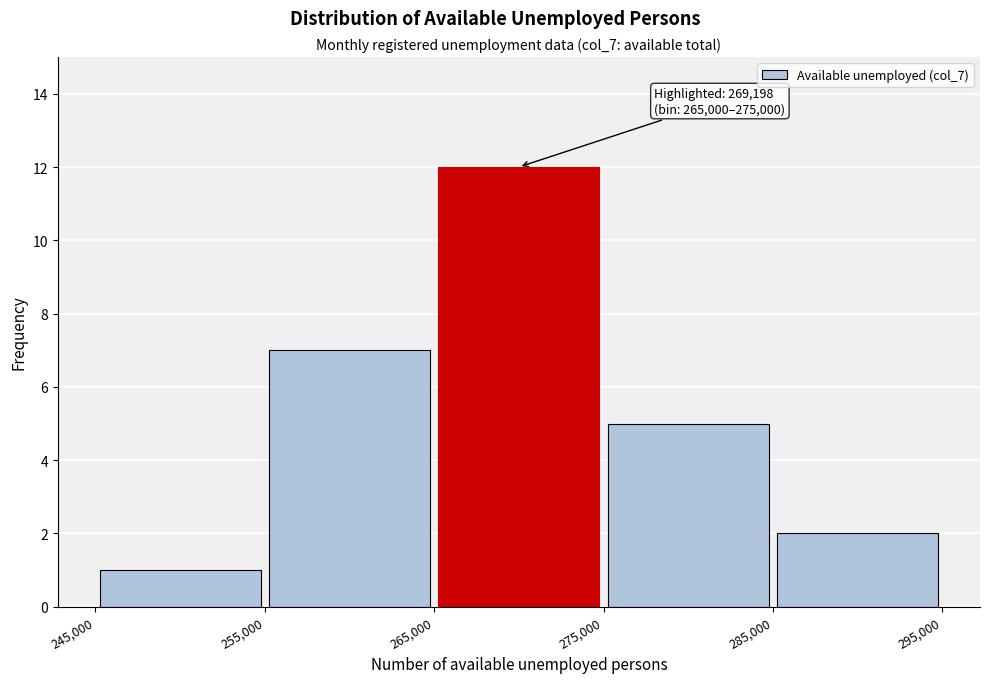

Over which range of the x-axis is the bar tallest?

265,000 to 275,000